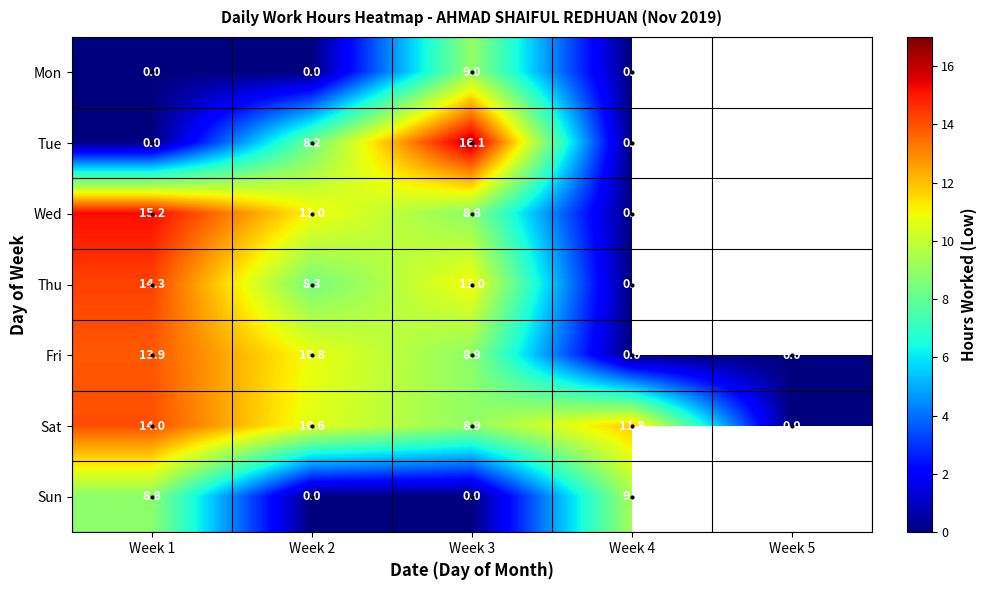

How many values in Fri are above zero?

3